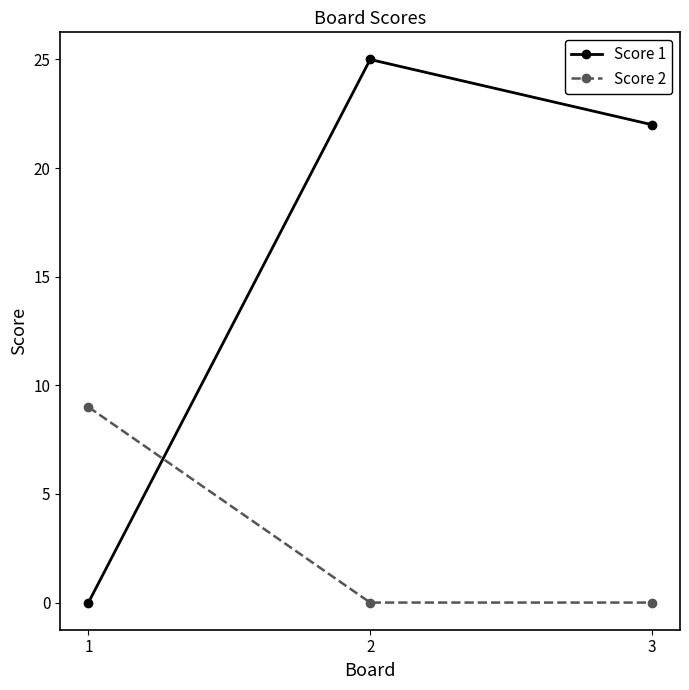

What is the value of the Score 1 point at the 2nd from the left?

25